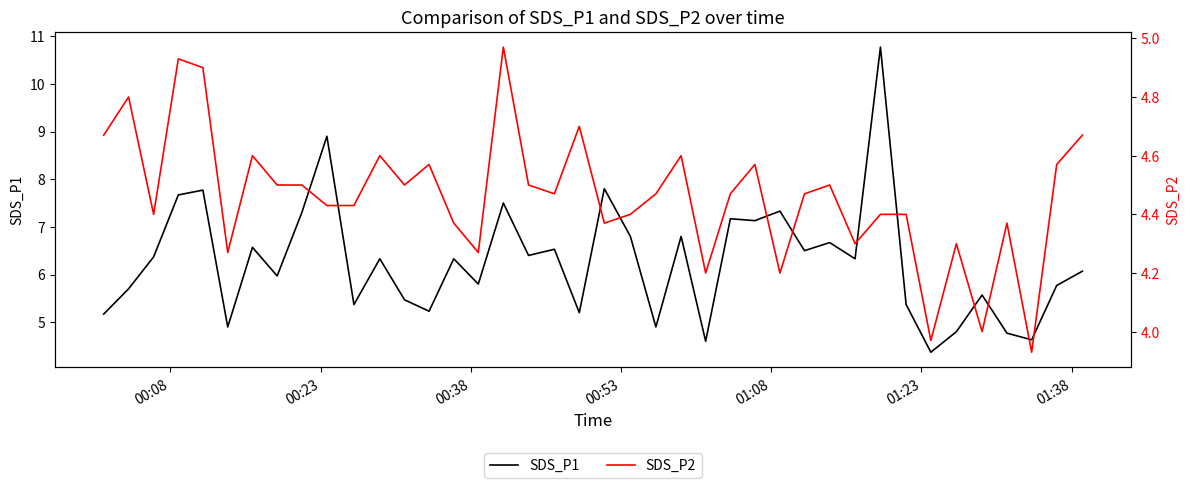

How many values in the SDS_P2 series exceed 4?

37